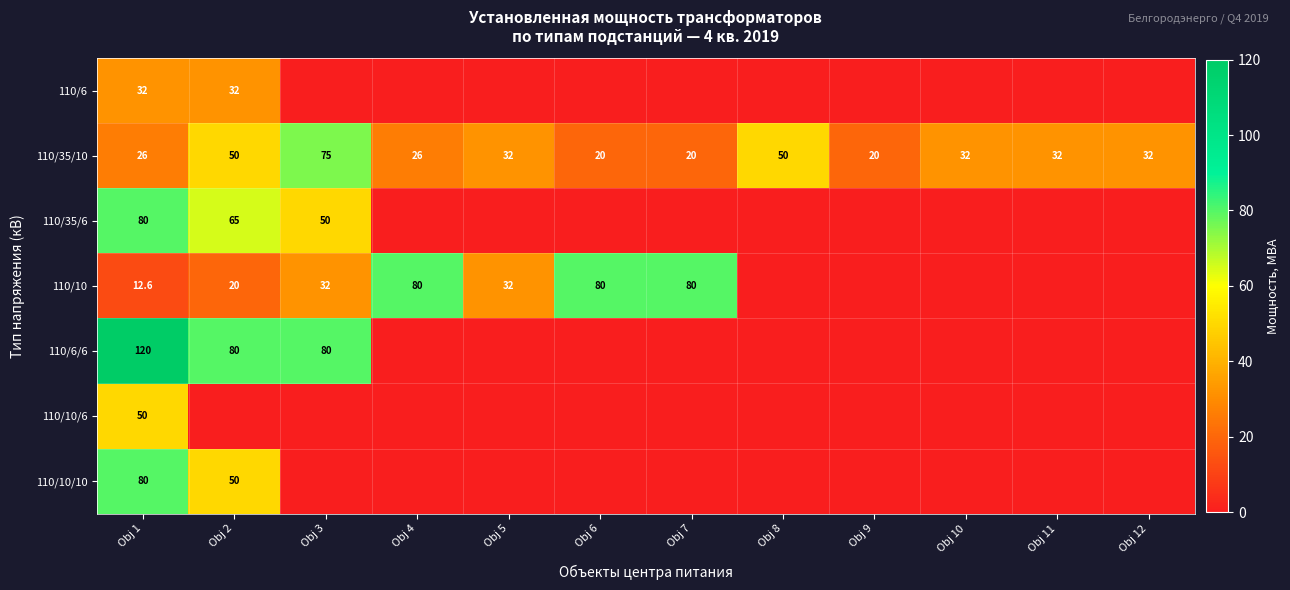

Which has a higher value, Obj 7 or Obj 8?

Obj 7